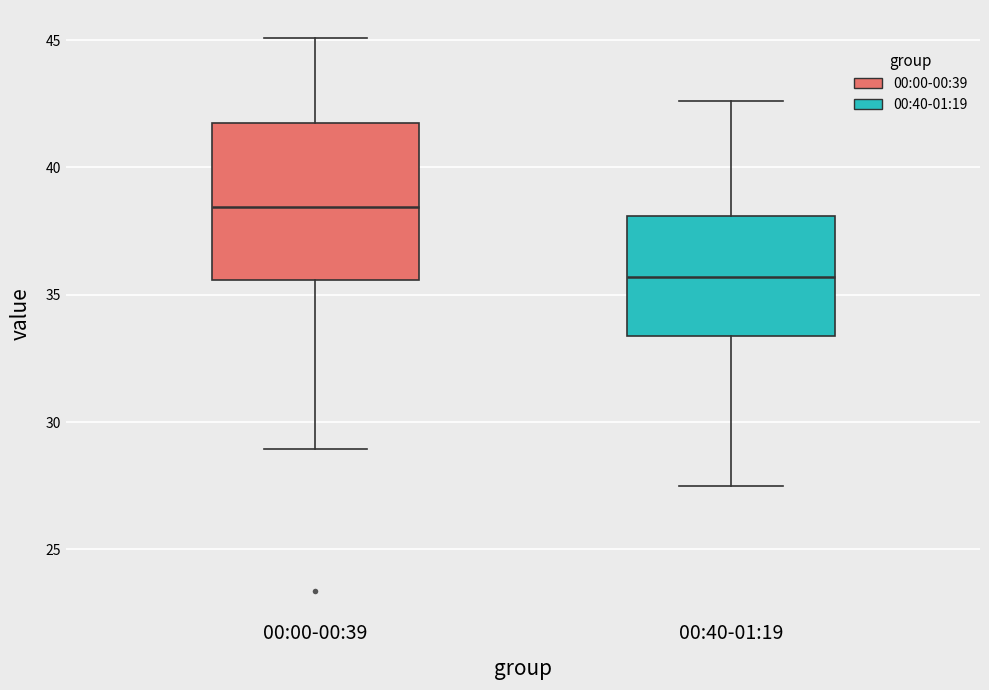

Where is the lower edge of the box for 00:40-01:19 on the y-axis? The values are not printed on the chart, so give them approximately, as read against the axis.

33.5